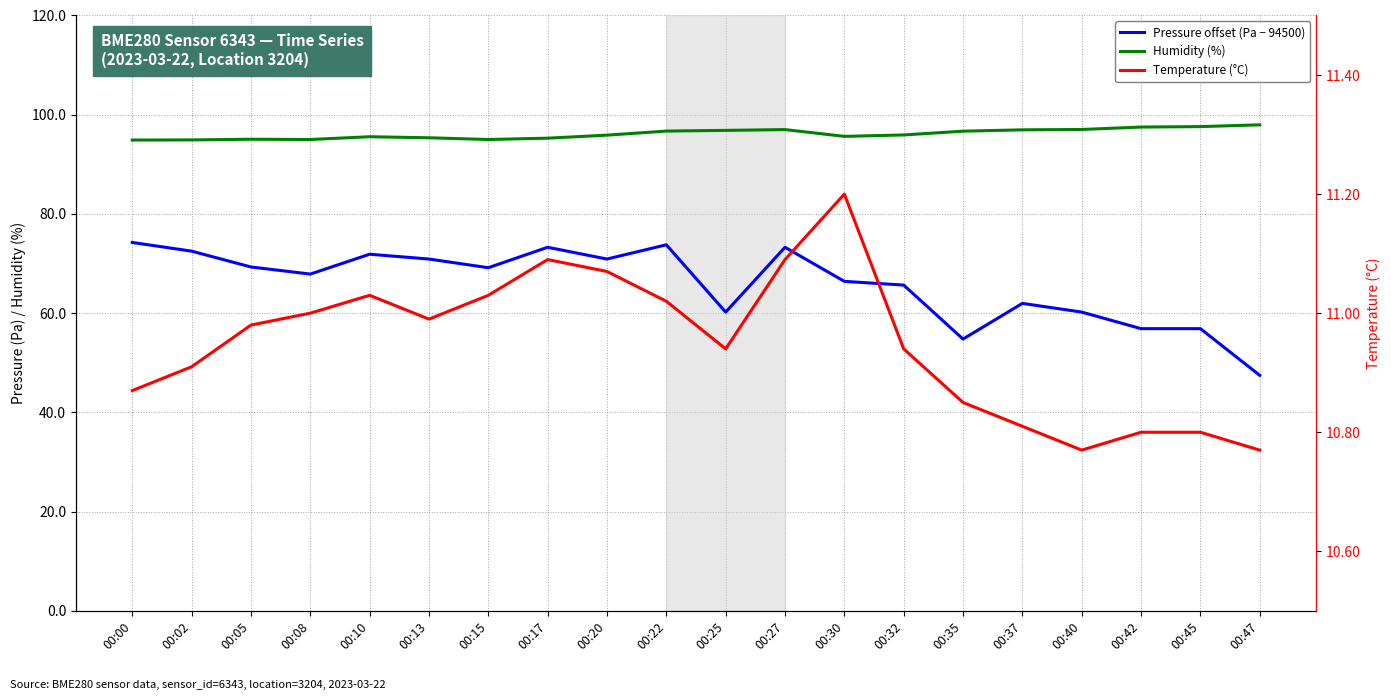

What is the difference between the Humidity (%) values at 00:40 and 00:08?

2.0